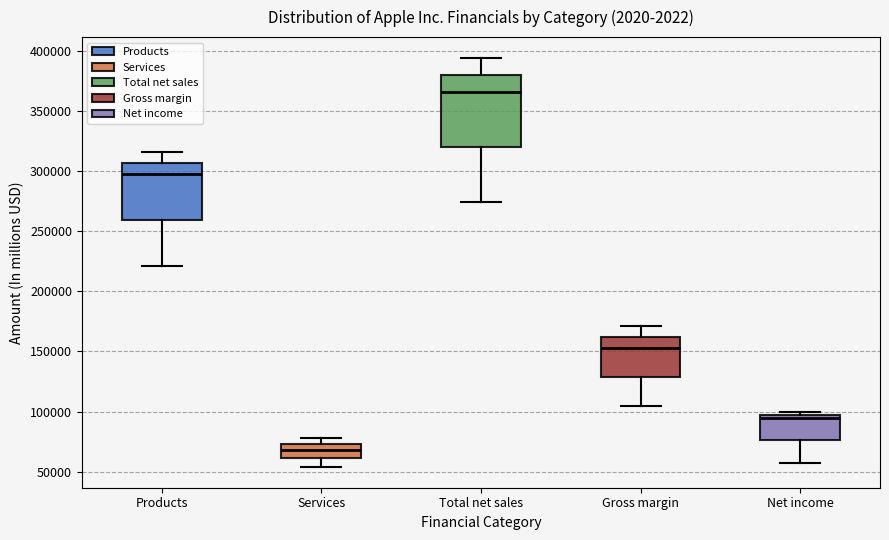

Where does the median line of the box for Products sit on the y-axis? The values are not printed on the chart, so give them approximately, as read against the axis.

295000